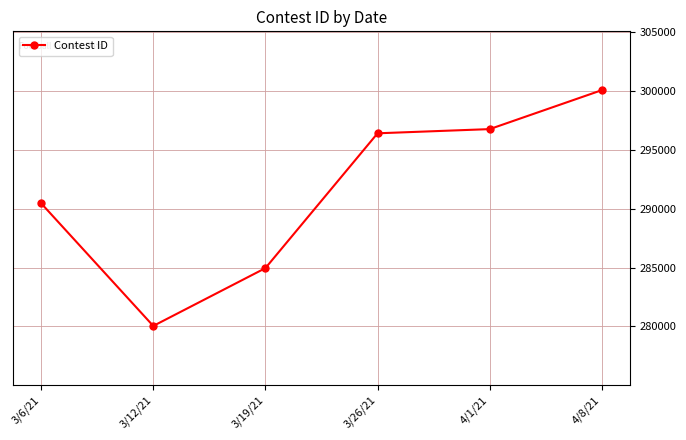

Where is the data nearest to the value 290066?

3/6/21